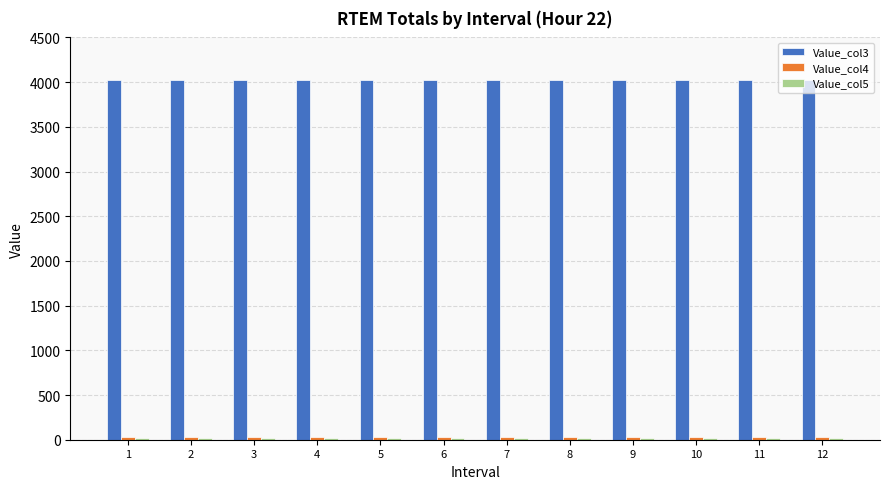

Which series has the largest total across all categories?

Value_col3